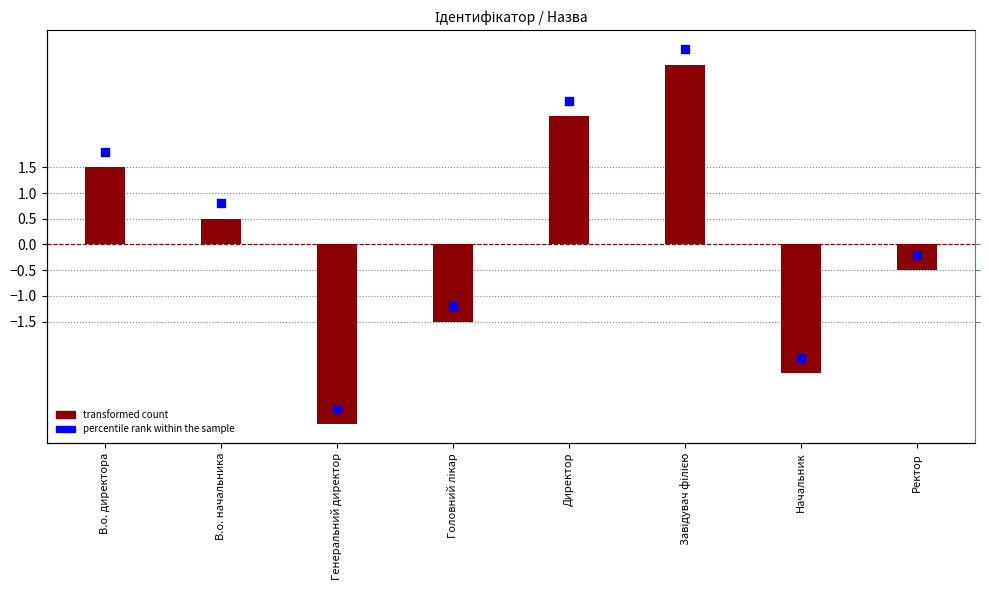

Is the value of percentile rank within the sample at В.о. начальника greater than the value of transformed count at Ректор?

Yes